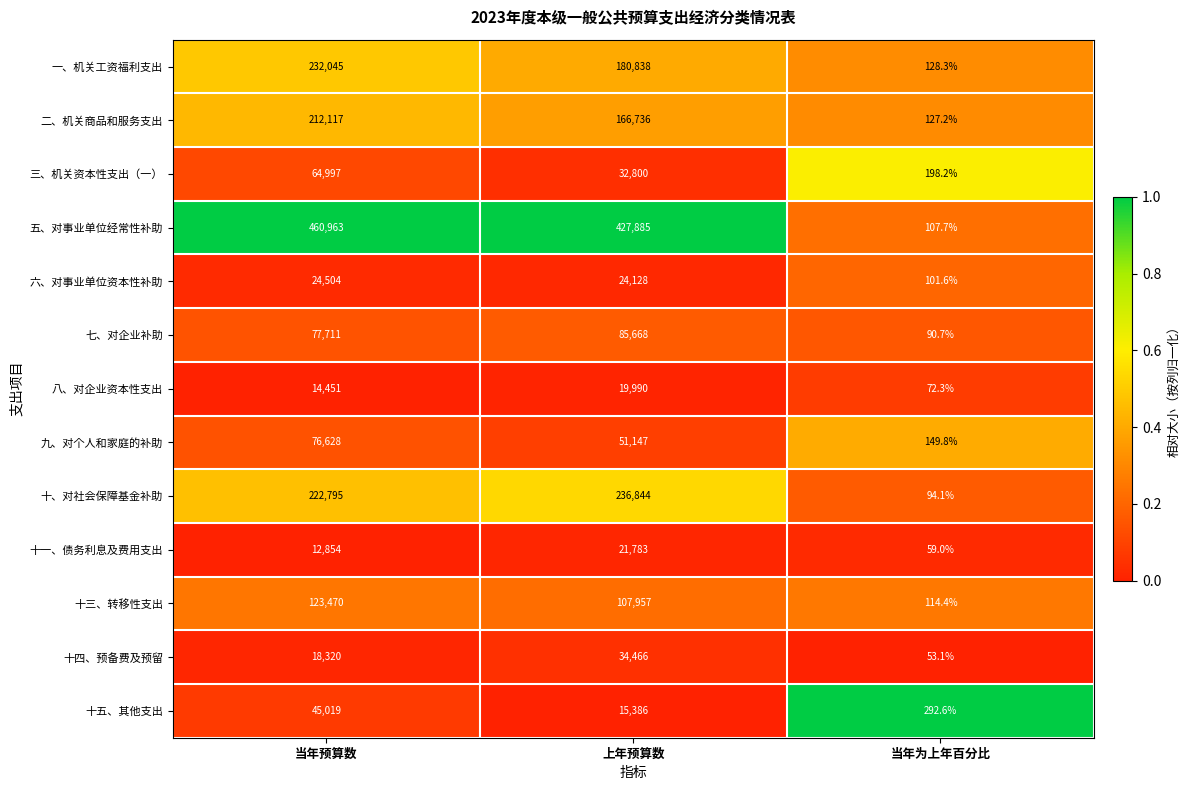

Which series has the widest spread of values?

五、对事业单位经常性补助